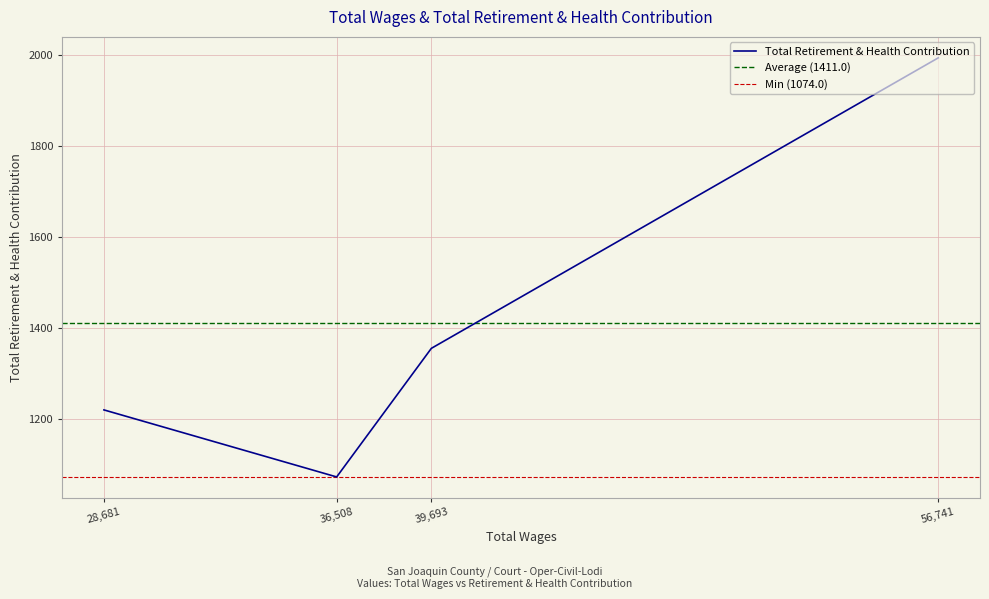

How many lines are shown in the chart?

1